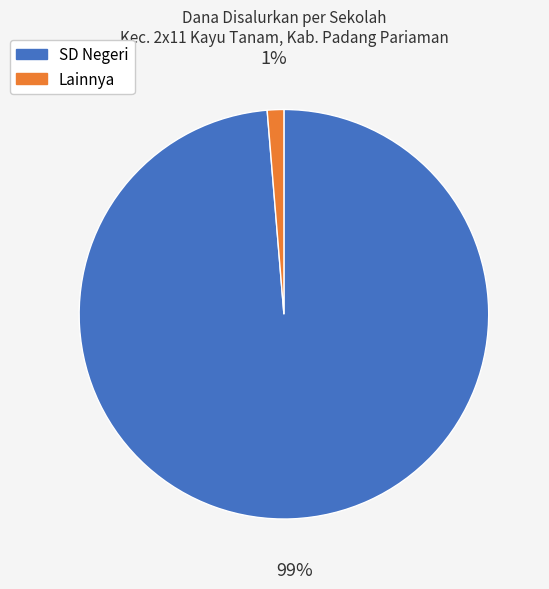

How many slices are in this pie chart?

2